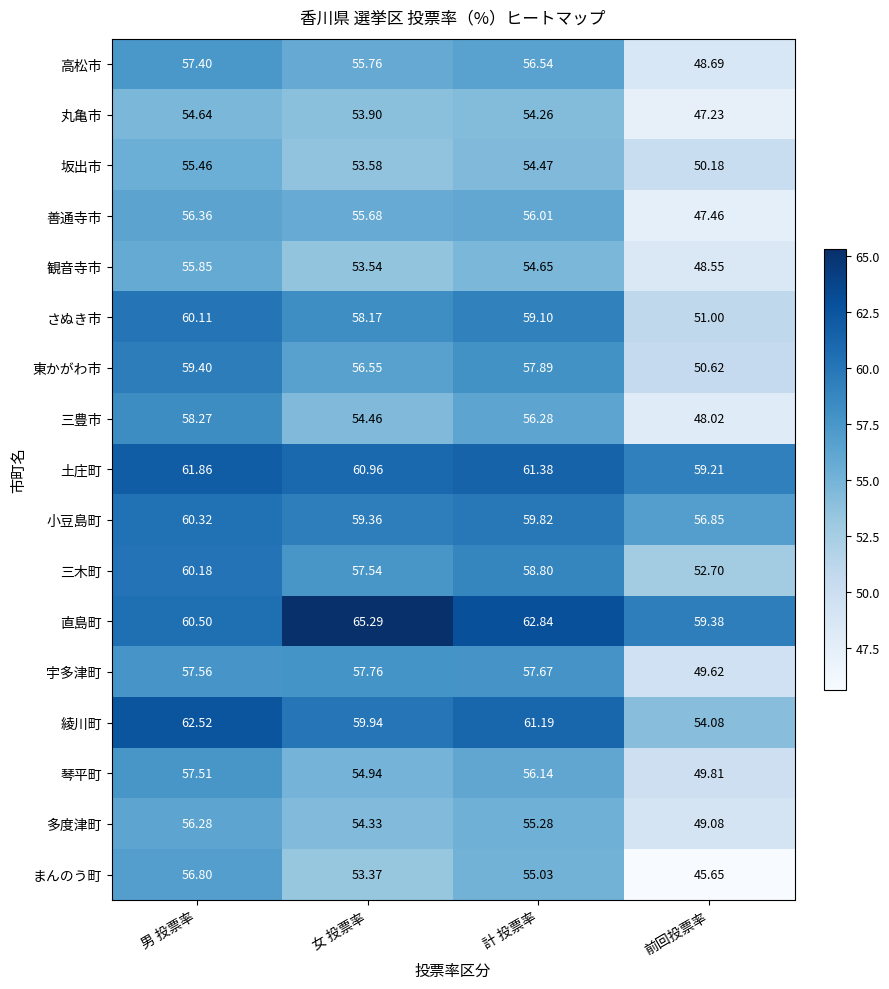

At which label is 坂出市 closest to 52?

女 投票率